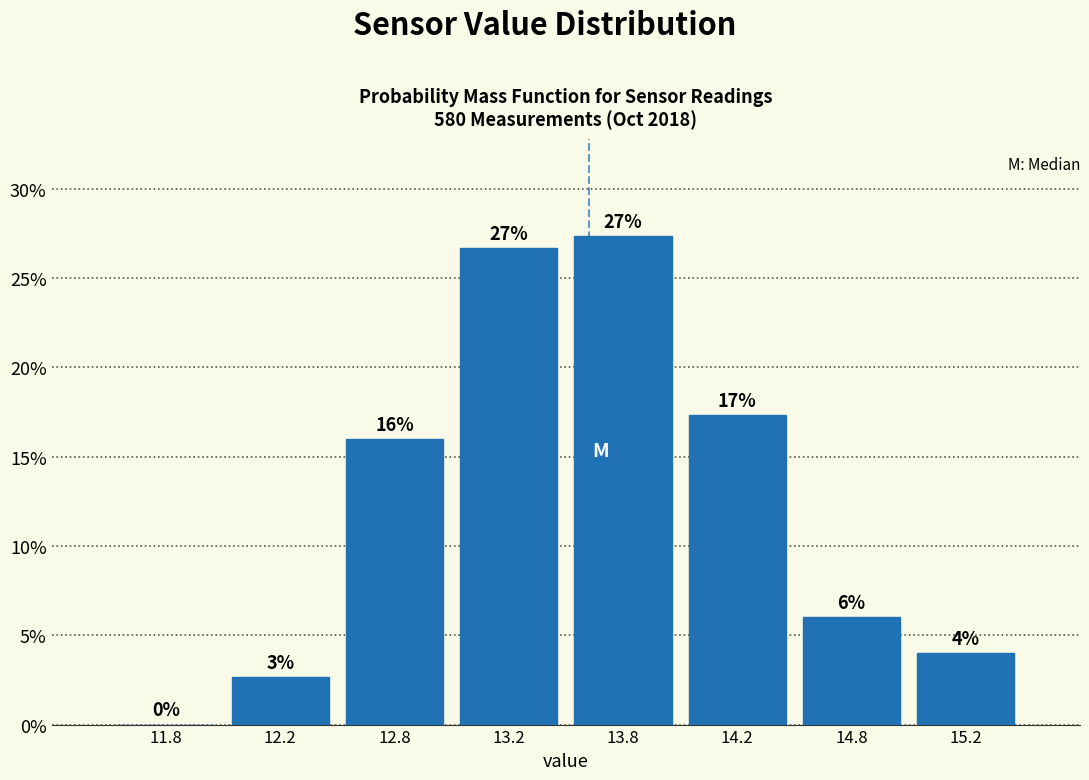

Between 13.8 and 11.8, which is larger?

13.8